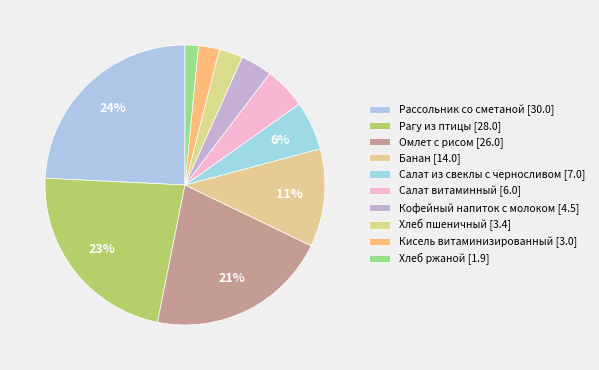

Rank the categories by value from highest to lowest.

Рассольник со сметаной, Рагу из птицы, Омлет с рисом, Банан, Салат из свеклы с черносливом, Салат витаминный, Кофейный напиток с молоком, Хлеб пшеничный, Кисель витаминизированный, Хлеб ржаной